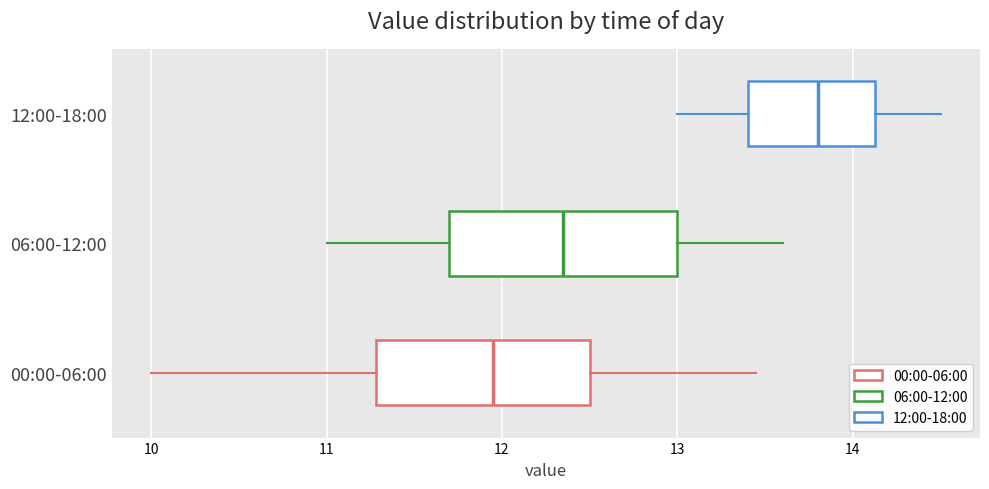

Which box's median line is the furthest to the left?

00:00-06:00